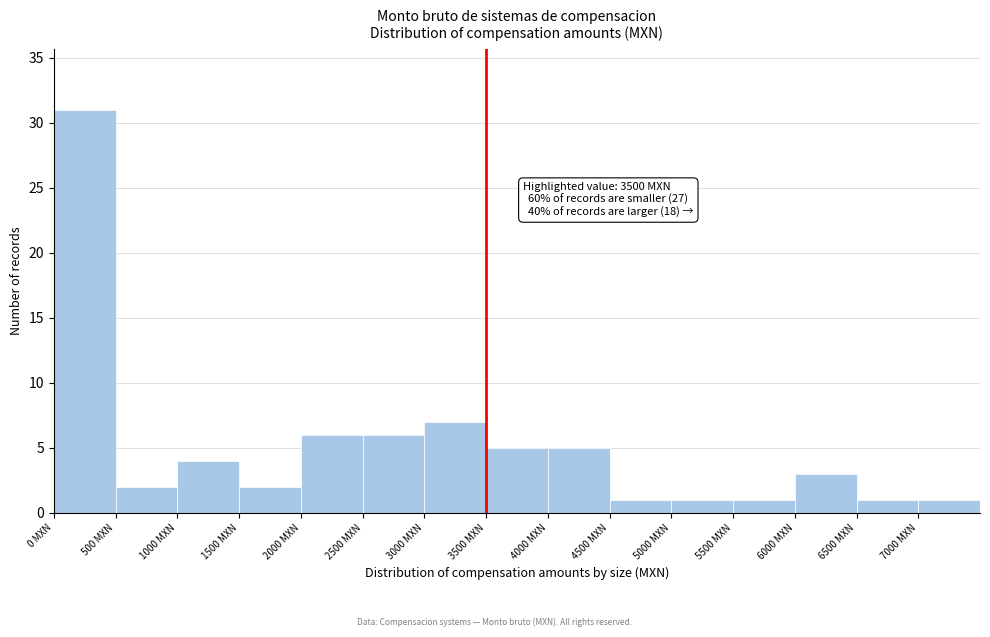

Which range on the x-axis has the tallest bar?

0 to 500